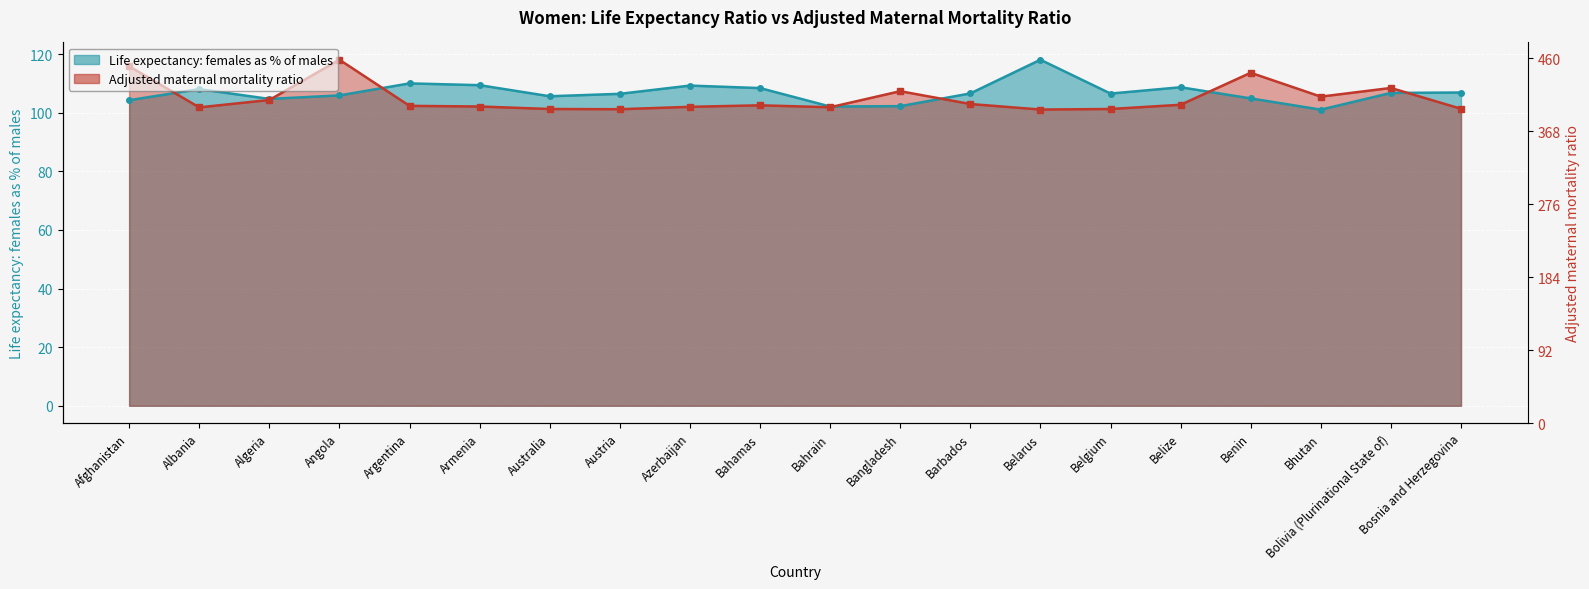

Between Belize and Azerbaijan, which is larger?

Azerbaijan